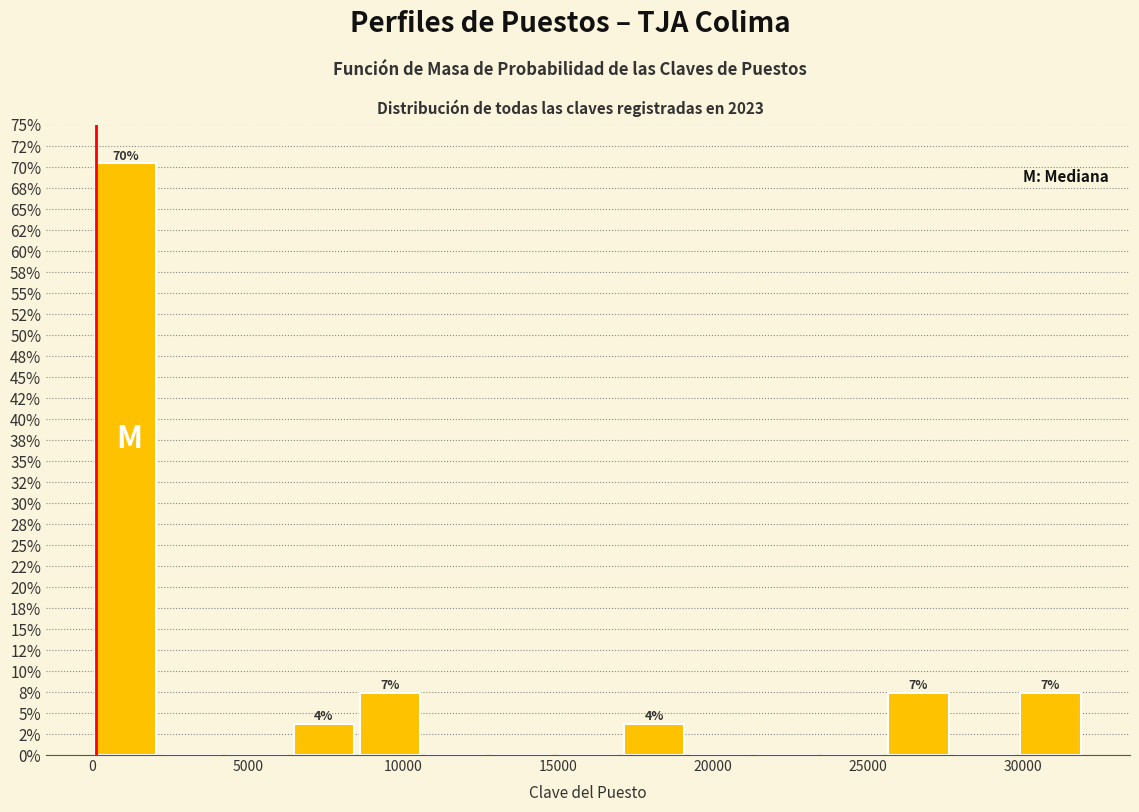

Over which range of the x-axis is the bar tallest?

0 to 2000